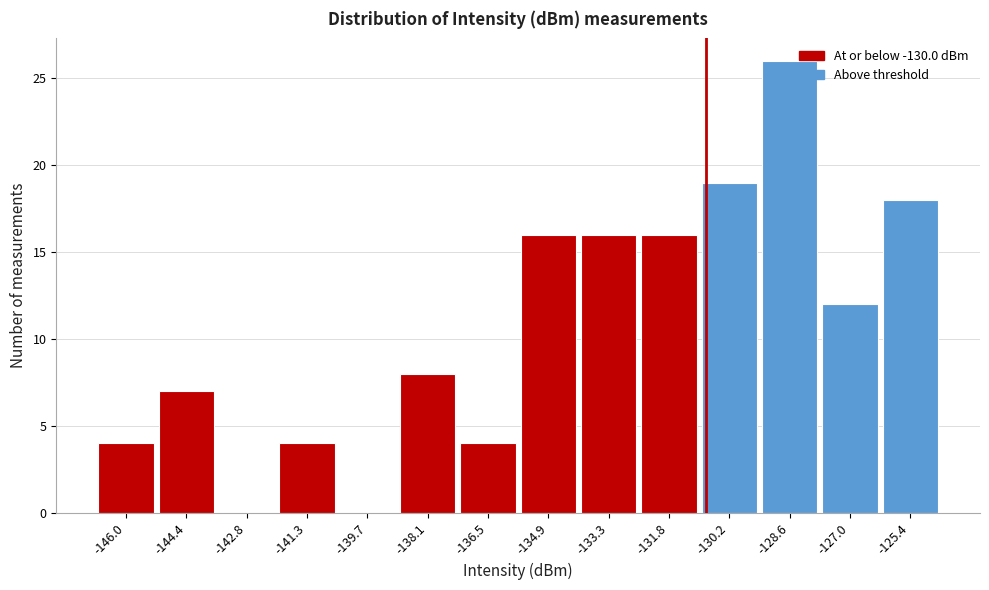

Where is the data nearest to the value 13?

-127.0